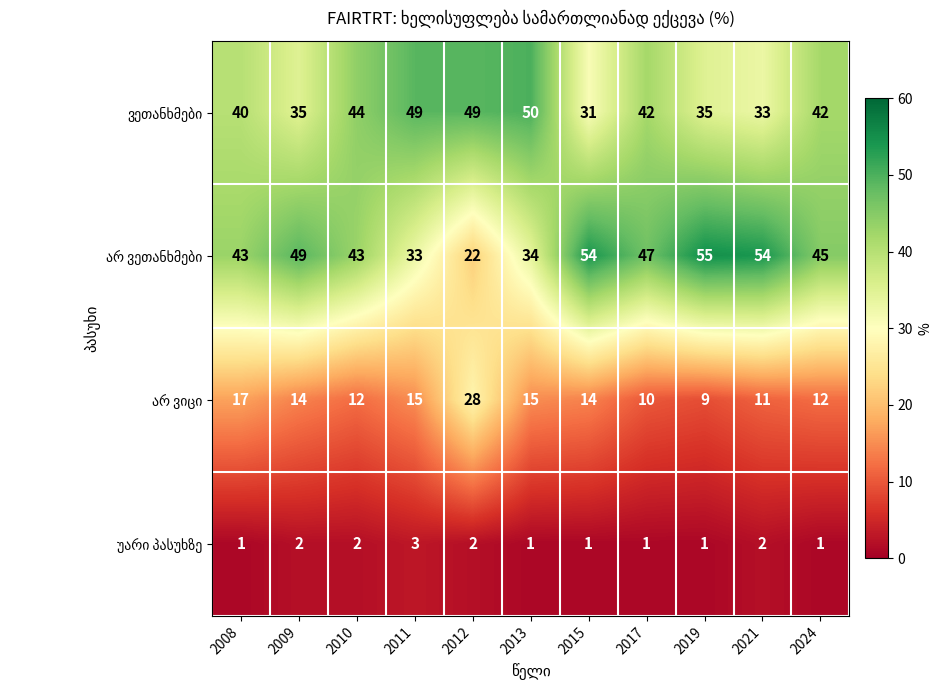

What is the total value across all series at 2010?

101